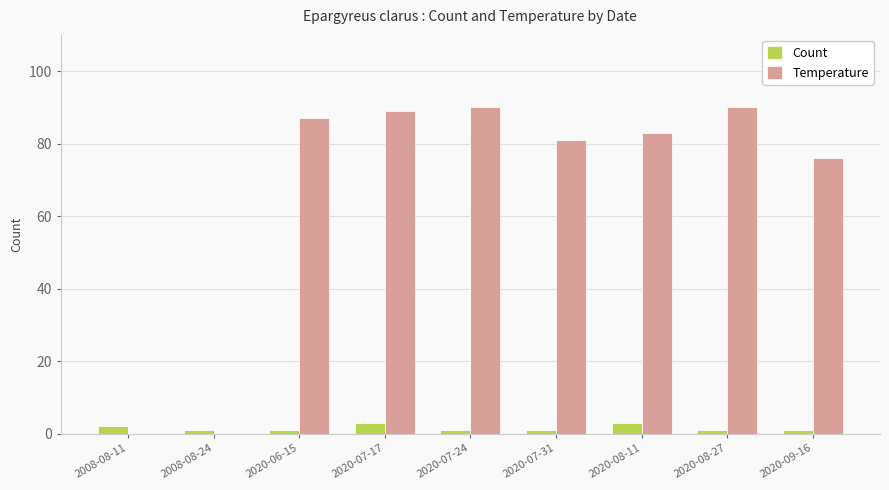

What is the maximum value shown in the chart?

90